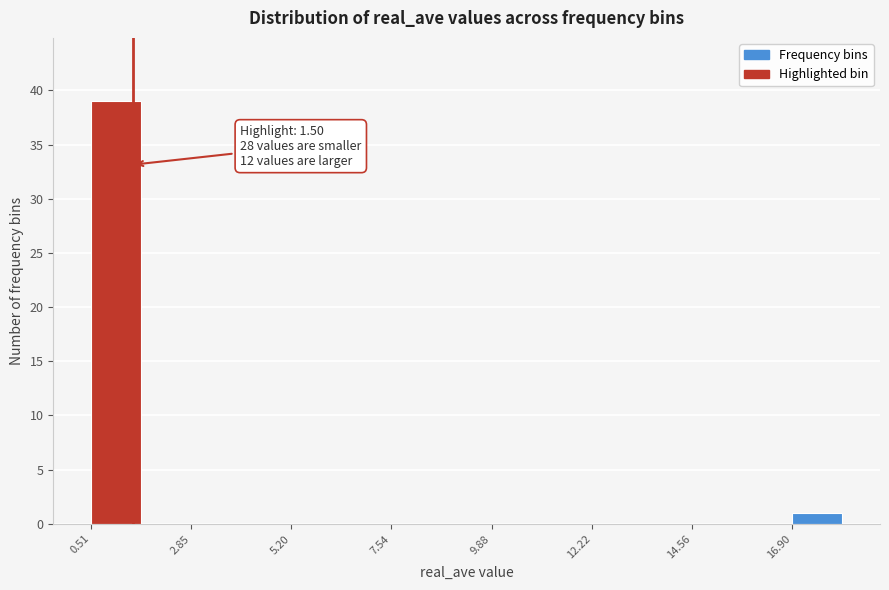

Around what value on the x-axis is the tallest bar? Give the approximate position of its centre, as read against the axis.

1.0